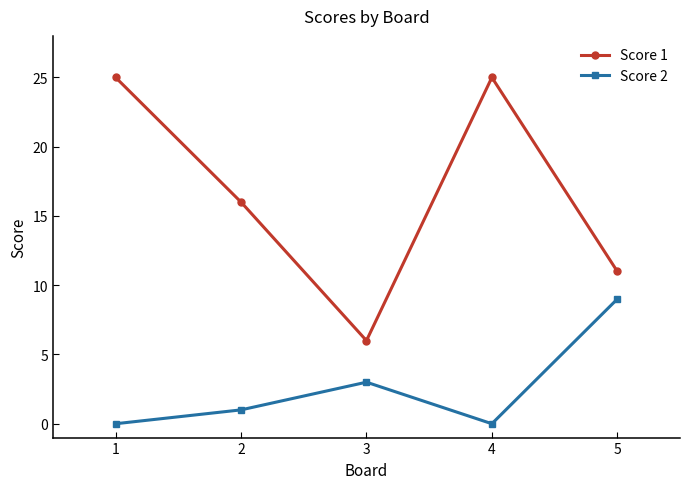

Where is Score 2 nearest to the value 4?

3